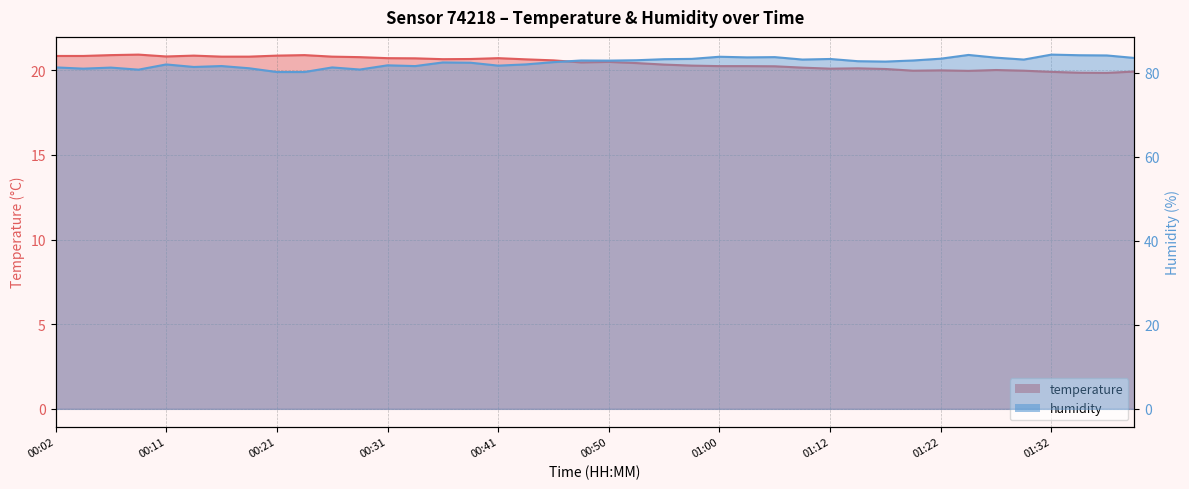

What is the smallest value displayed?

19.8